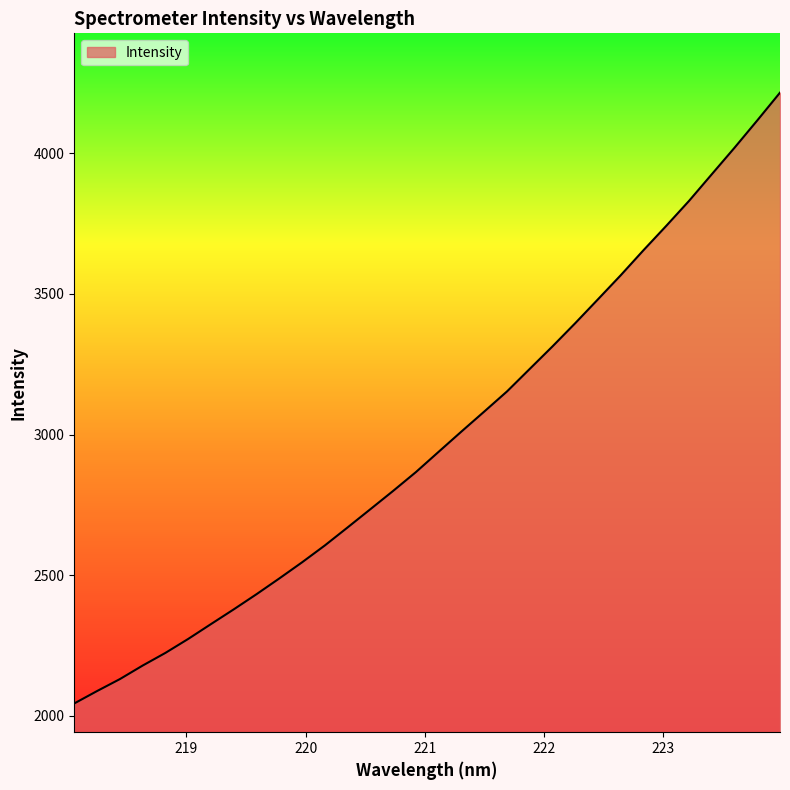

What is the smallest value displayed?

2044.6